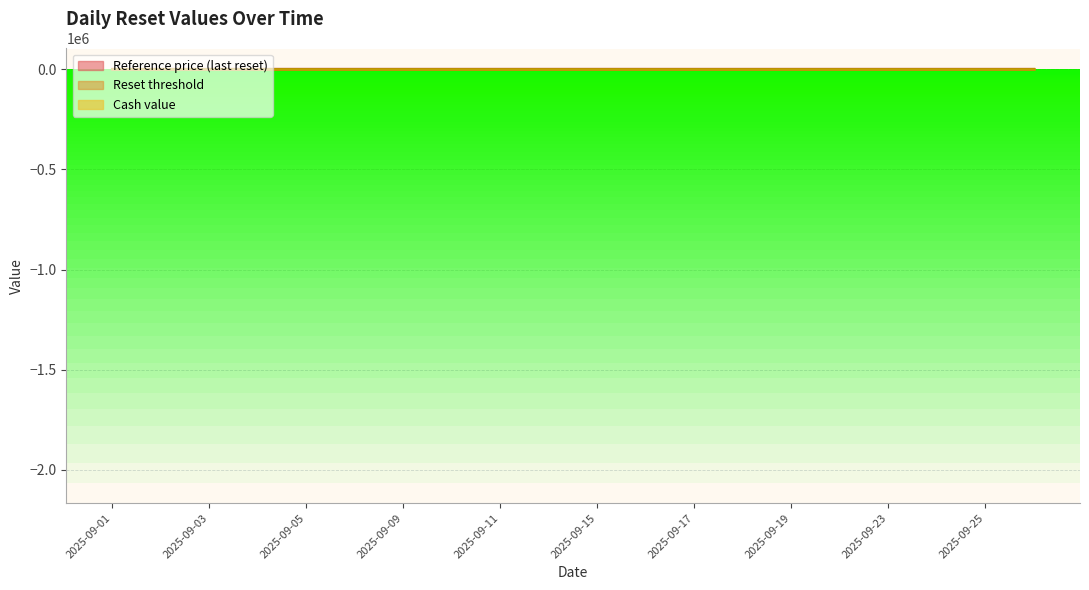

What is the total value across all series at 2025-09-11?

159.0